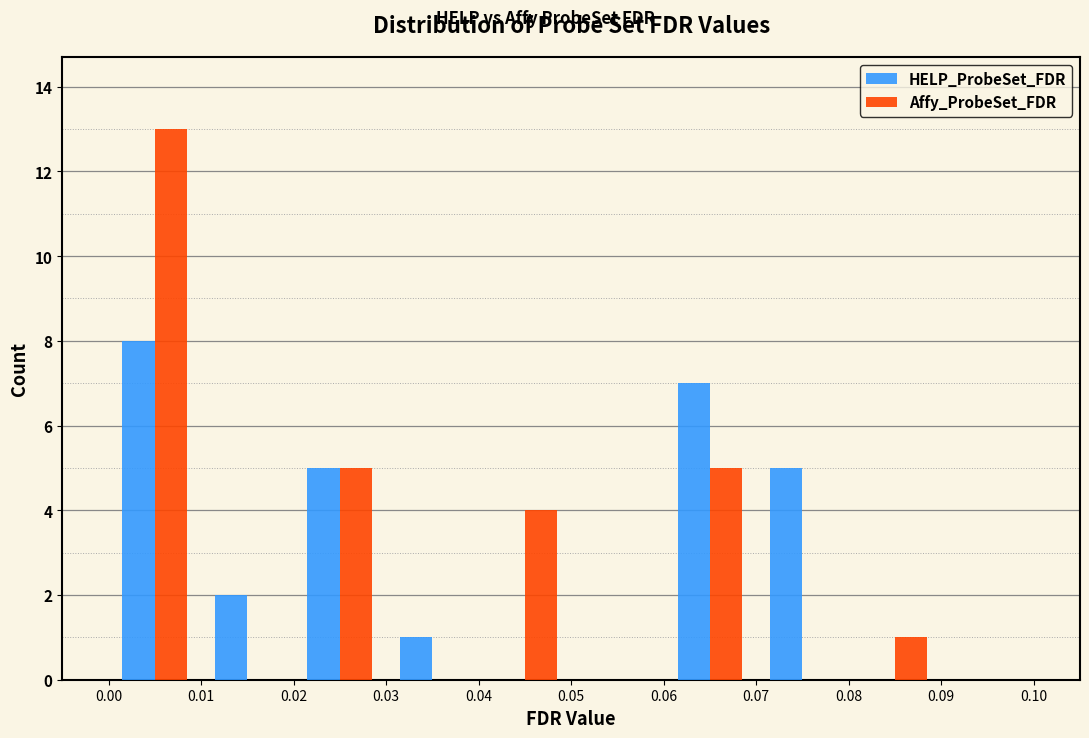

In the Affy_ProbeSet_FDR series, which range on the x-axis has the tallest bar?

0.00 to 0.01